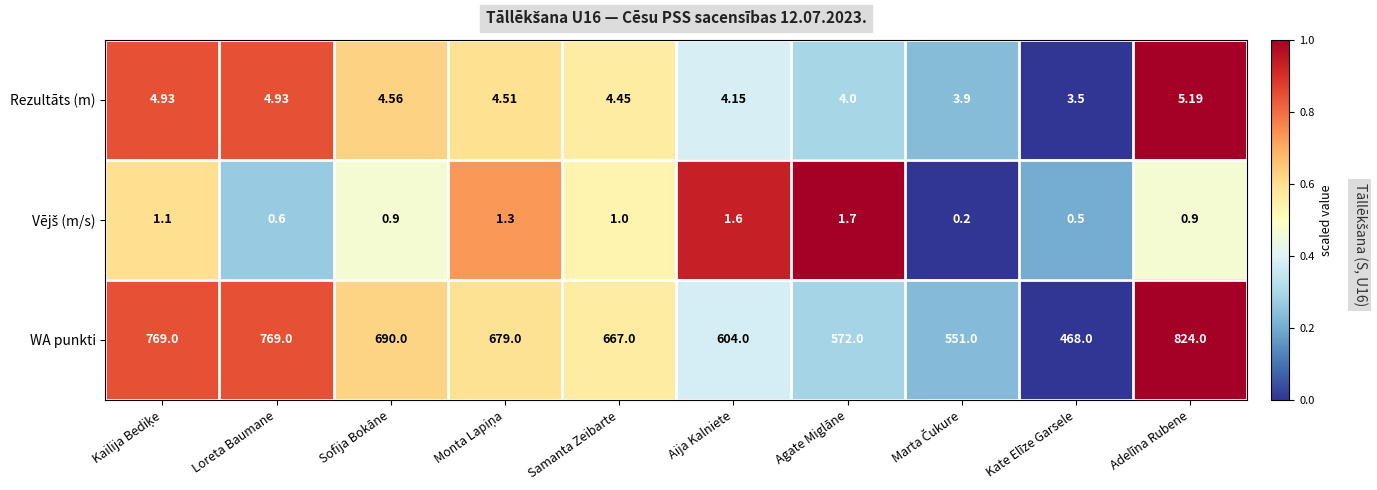

At which category is the sum across all series the highest?

Adelīna Rubene